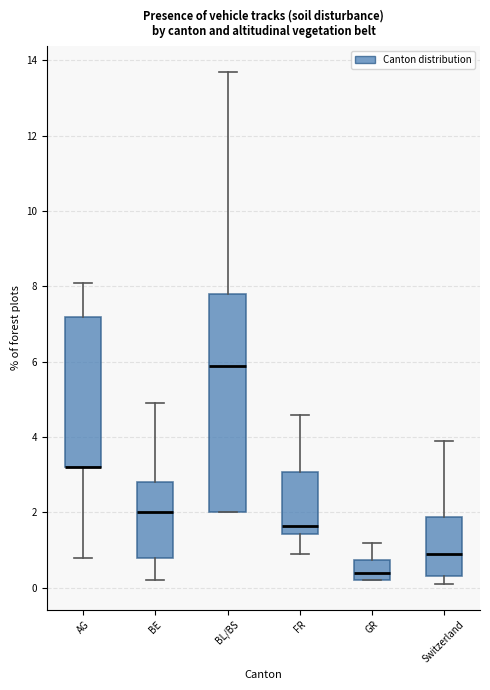

Reading left to right, read every box against the y-axis: the position of its median line, the range the box covers, and the ends of its whiskers. The values are not printed on the chart, so give them approximately, as read against the axis.

AG: median 3.2 (drawn on the box's lower edge), box 3.2 to 7.2, whiskers 0.8 to 8.2
BE: median 2.0, box 0.8 to 2.8, whiskers 0.2 to 5.0
BL/BS: median 6.0, box 2.0 to 7.8, whiskers 2.0 to 13.8
FR: median 1.6, box 1.4 to 3.0, whiskers 1.0 to 4.6
GR: median 0.4, box 0.2 to 0.8, whiskers 0.2 to 1.2
Switzerland: median 1.0, box 0.4 to 1.8, whiskers 0.2 to 4.0